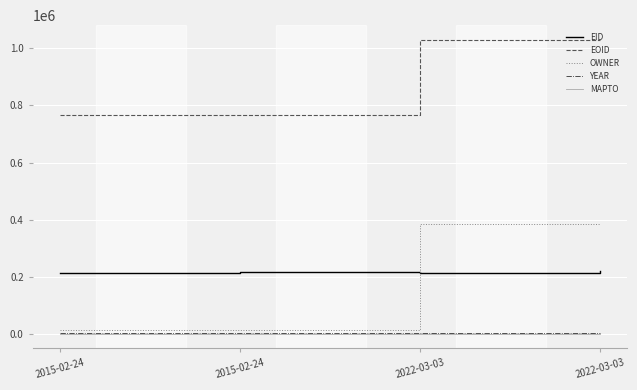

What is the total value across all series at 2015-02-24?

993954